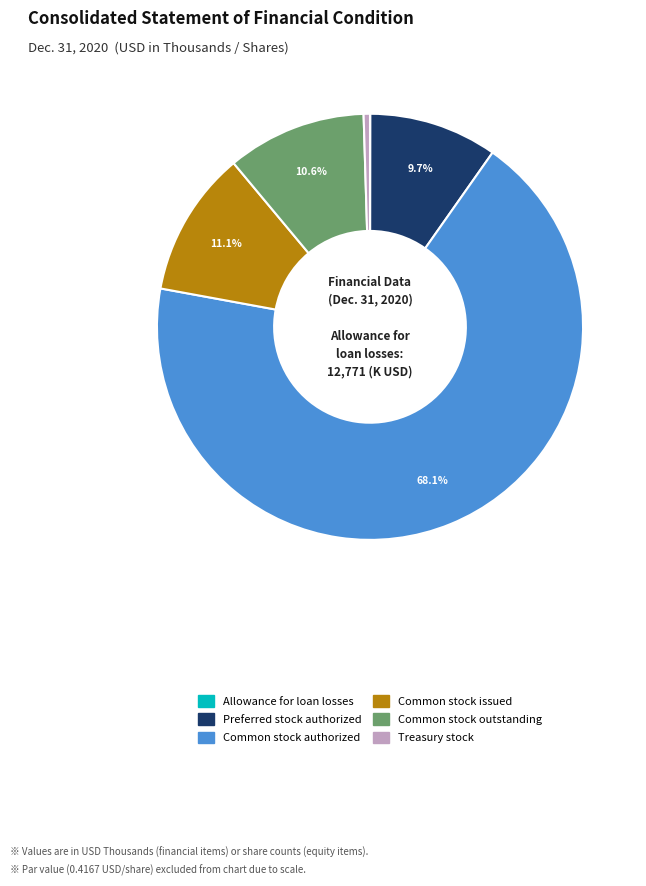

Which category accounts for the majority?

Common stock authorized